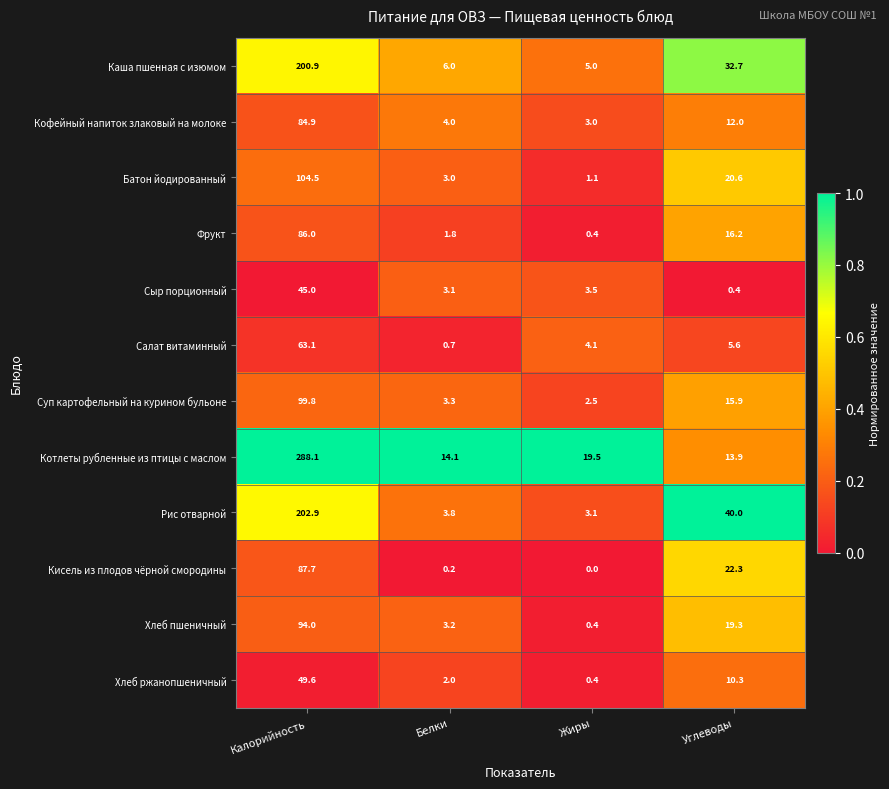

Which series has the largest total across all categories?

Котлеты рубленные из птицы с маслом